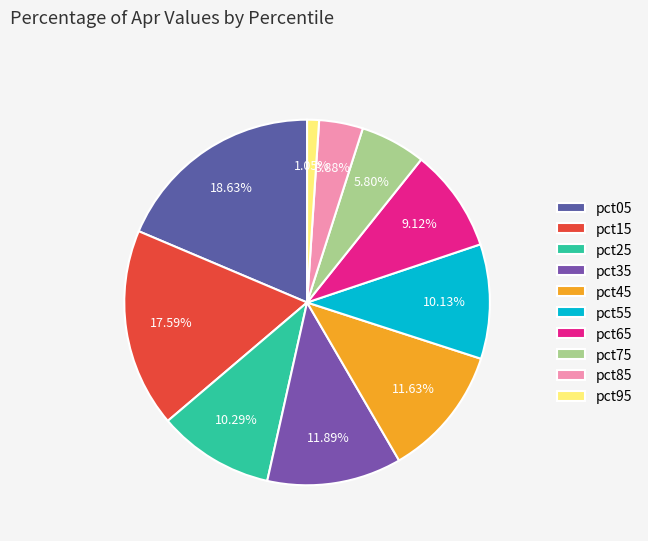

Does pct65 account for over 50% of the chart?

No